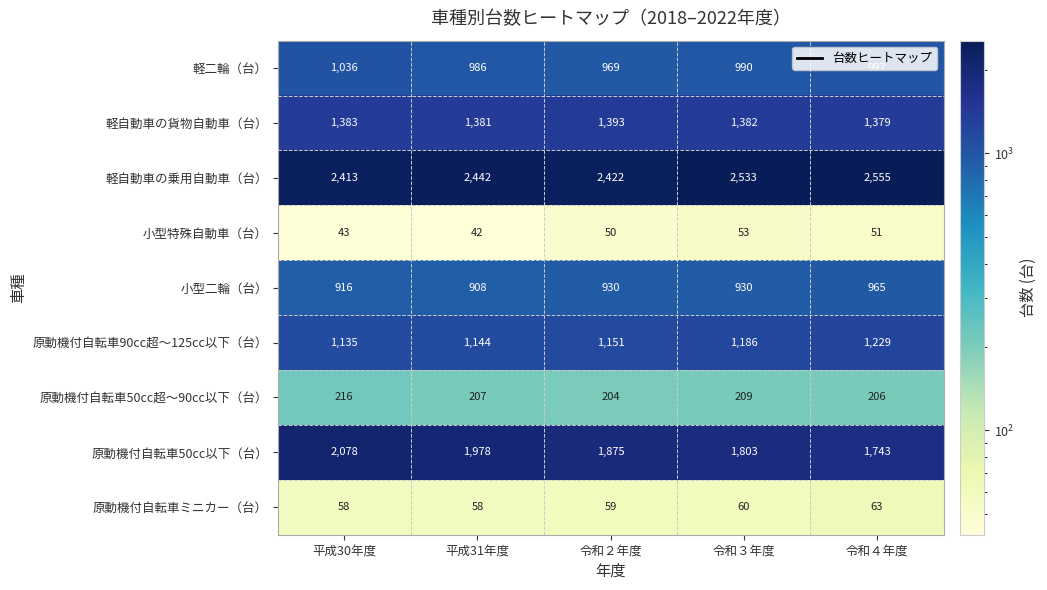

Which category has the highest value across all series?

令和４年度